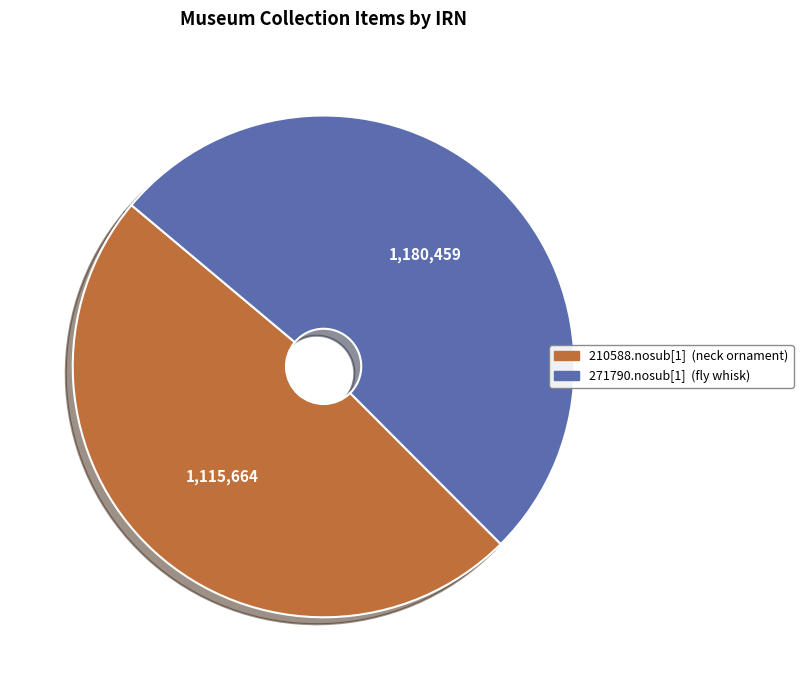

How many segments does this pie chart have?

2